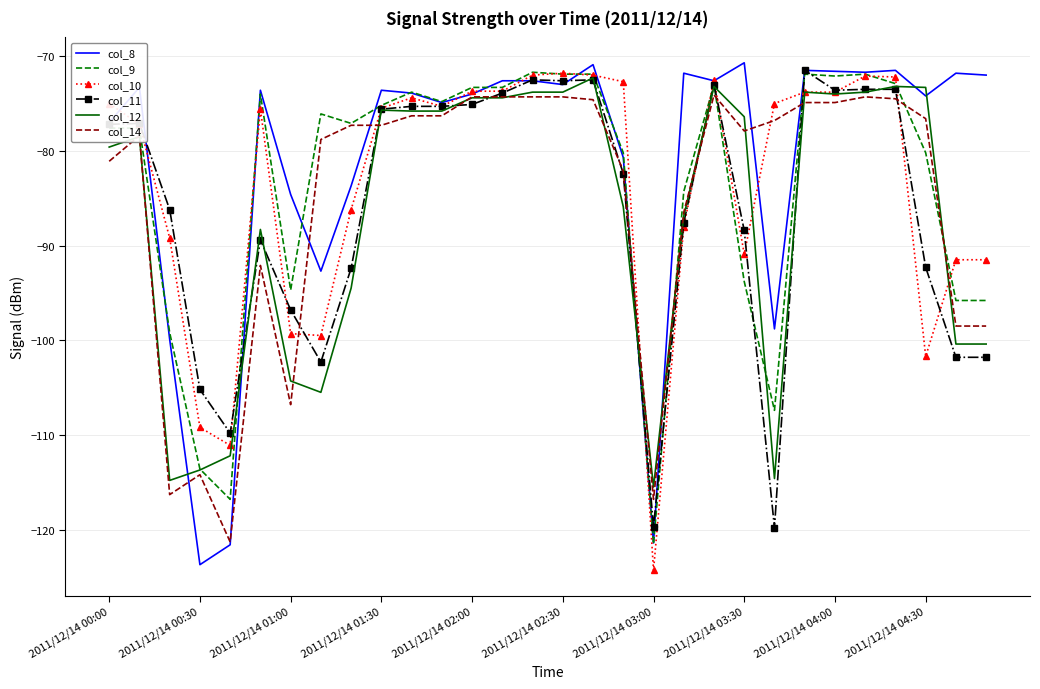

Which series has the largest total across all categories?

col_8